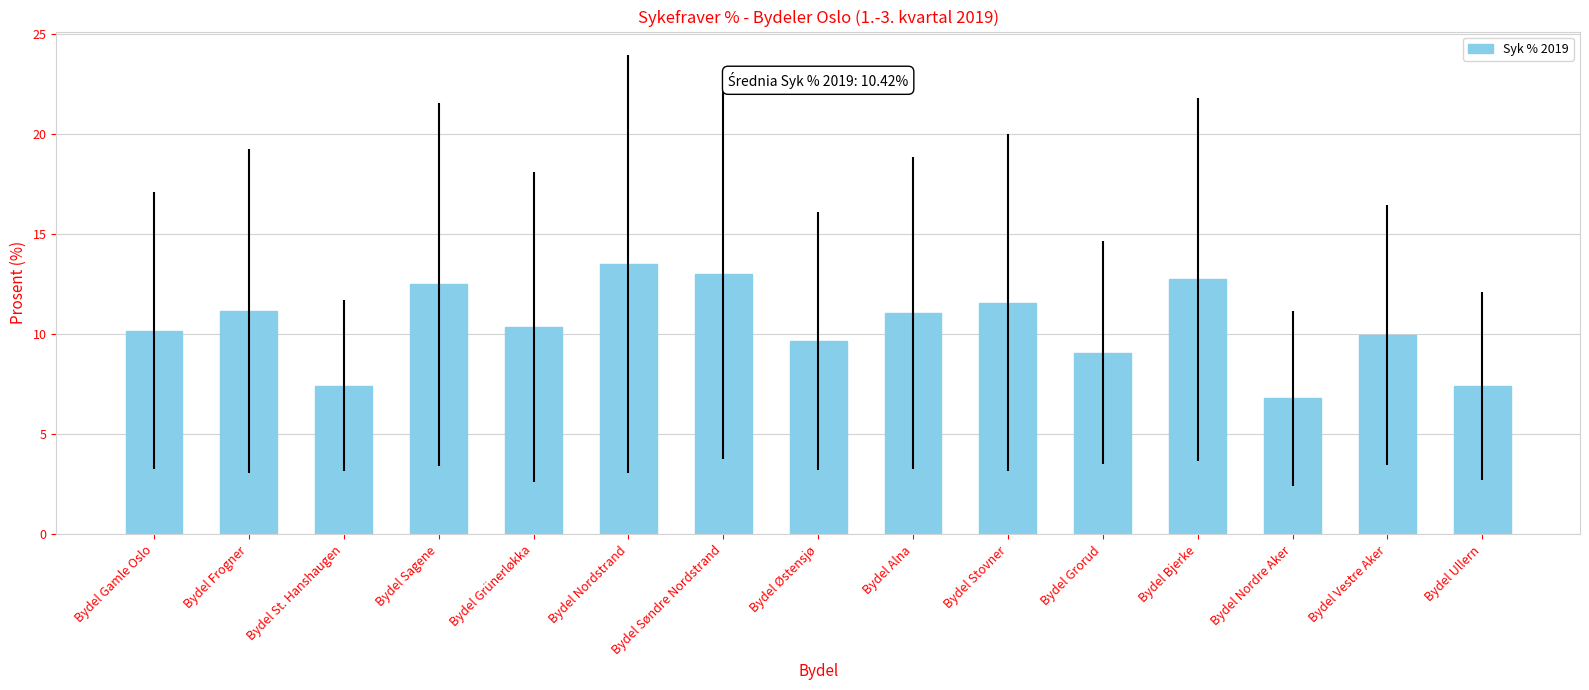

What is the sum of all values?

156.3